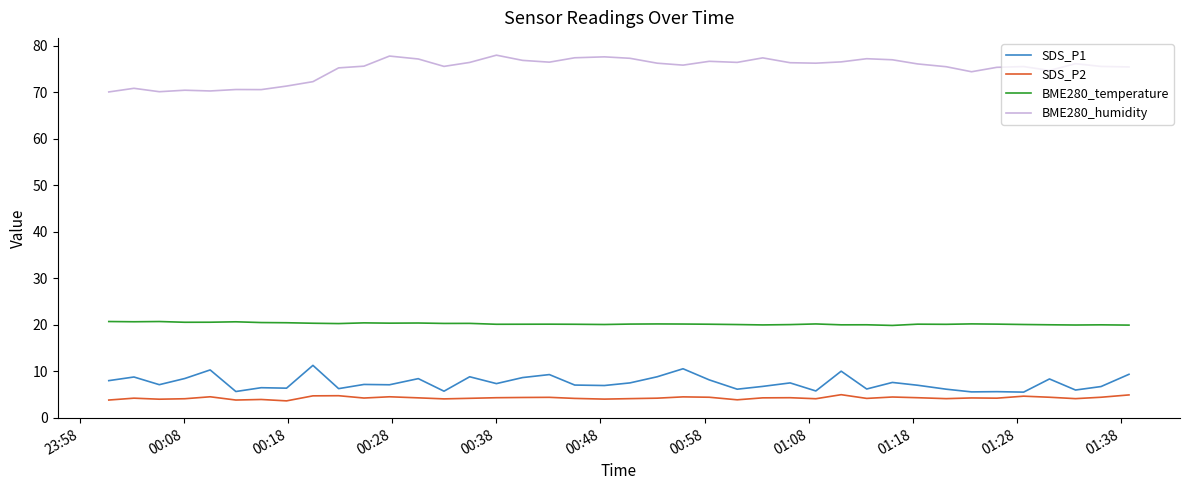

What are all the series names shown in the legend?

SDS_P1, SDS_P2, BME280_temperature, BME280_humidity